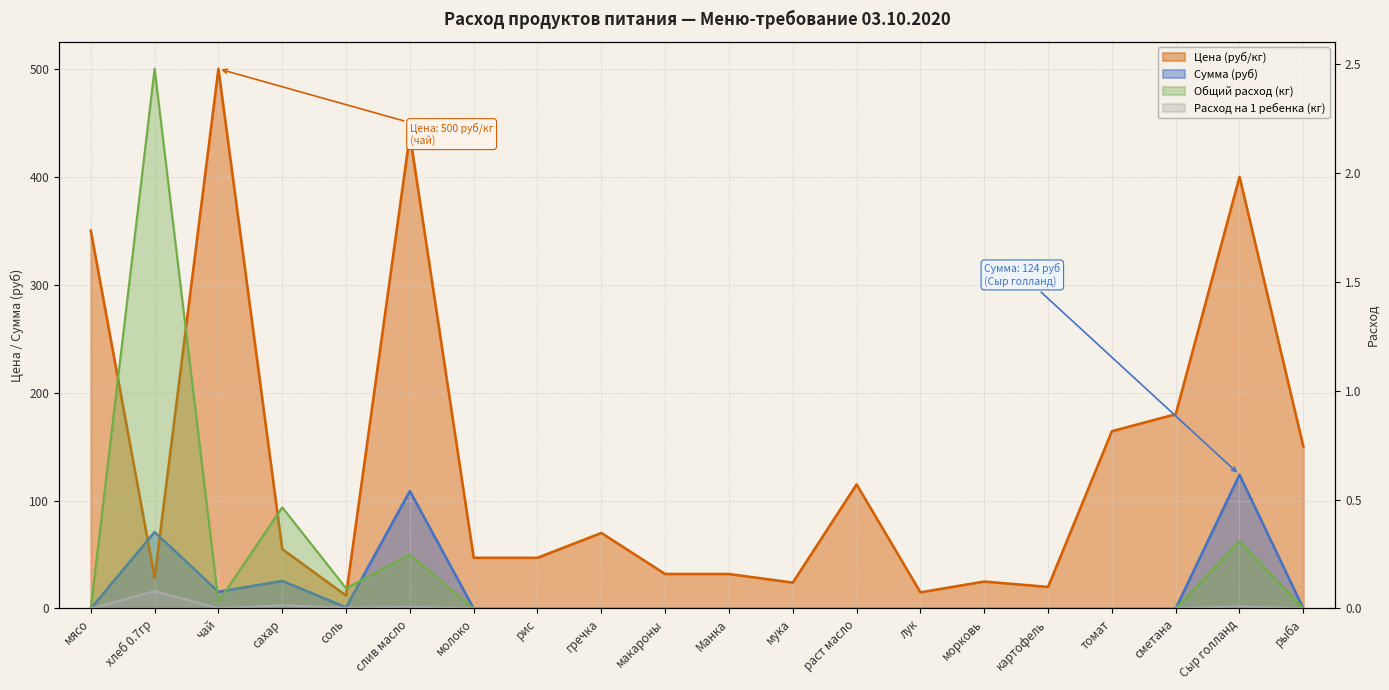

True or false: Сумма (руб) and Расход на 1 ребенка (кг) cross at least once.

False